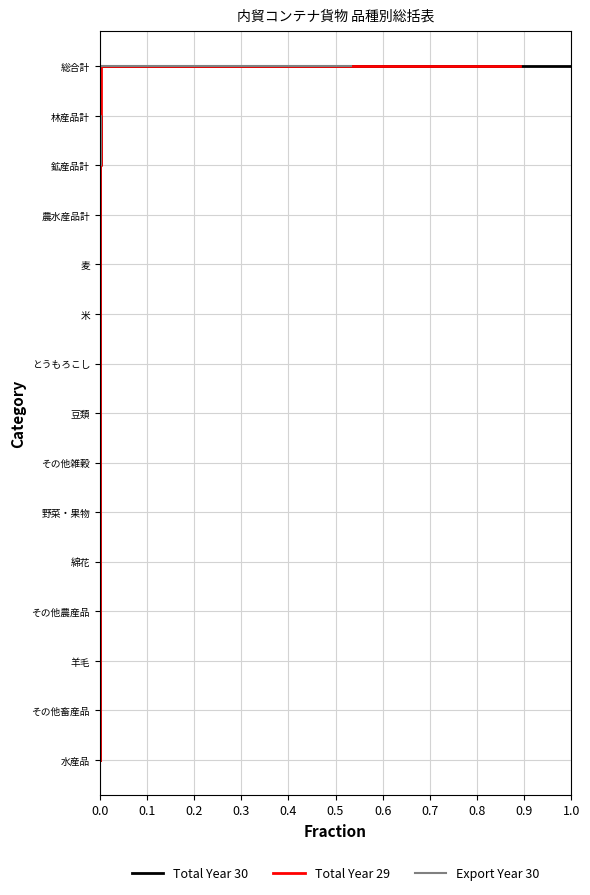

What is the label of the 4th point from the right?

1.0